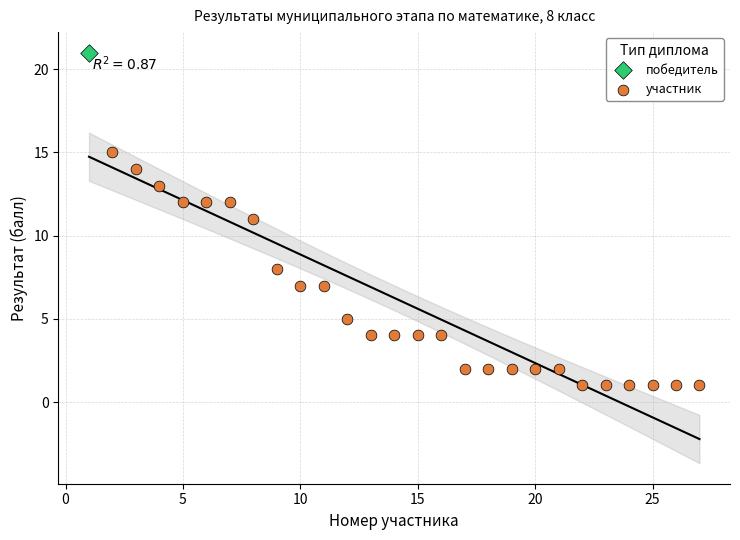

What are all the series names shown in the legend?

победитель, участник